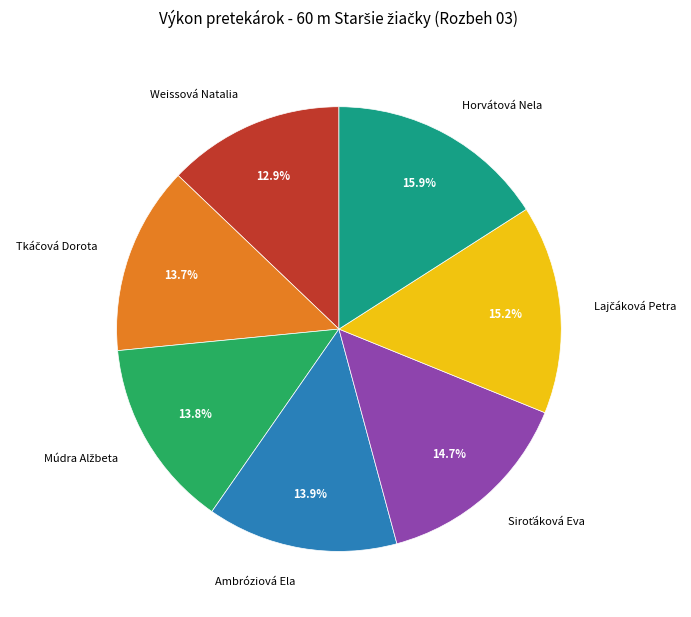

How much of the chart is everything except Horvátová Nela?

84.1%